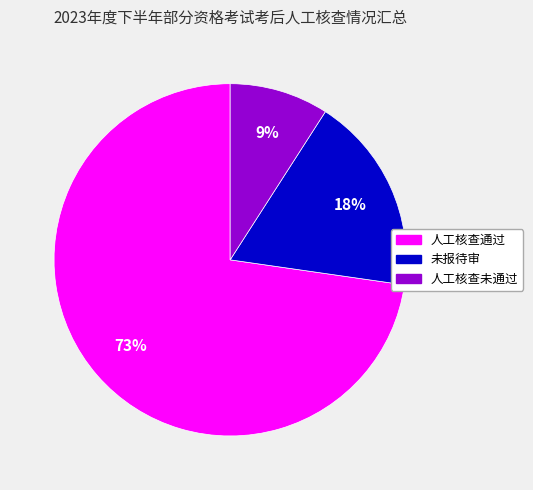

Approximately how many times larger is the value at 人工核查未通过 compared to 未报待审?

0.5